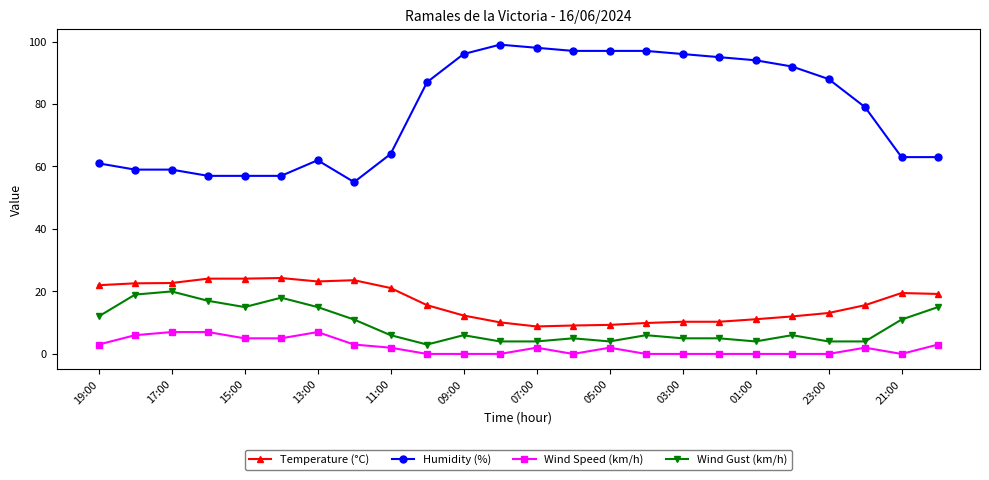

What is the average value of the Wind Gust (km/h) series?

9.1